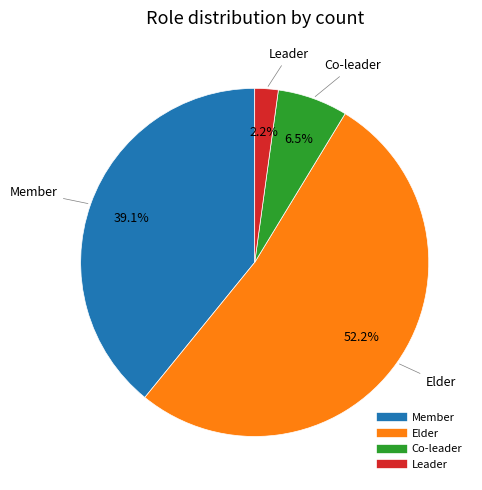

Combined, do Co-leader and Leader account for over 50%?

No